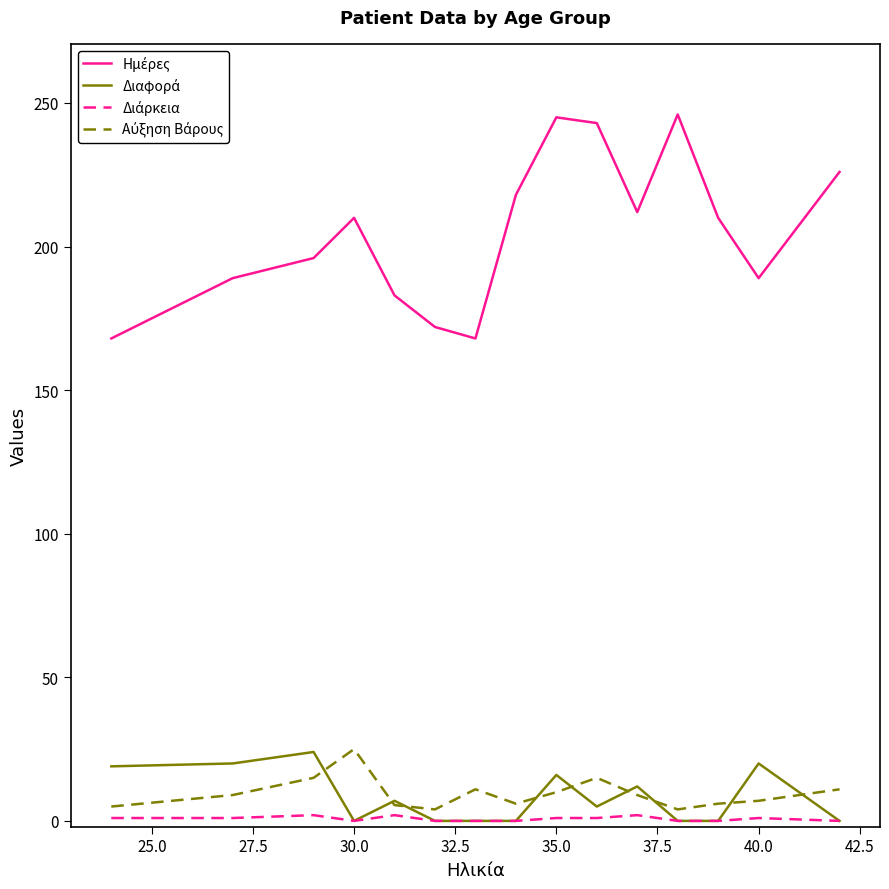

Does the chart have visible grid lines?

No